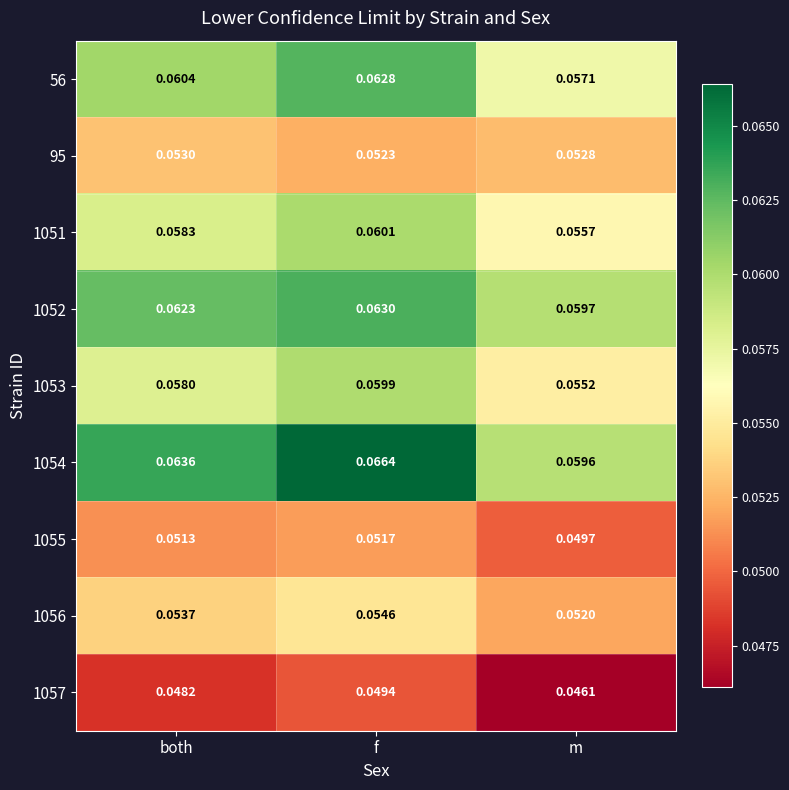

Rank the categories by 1052 value from lowest to highest.

m, both, f